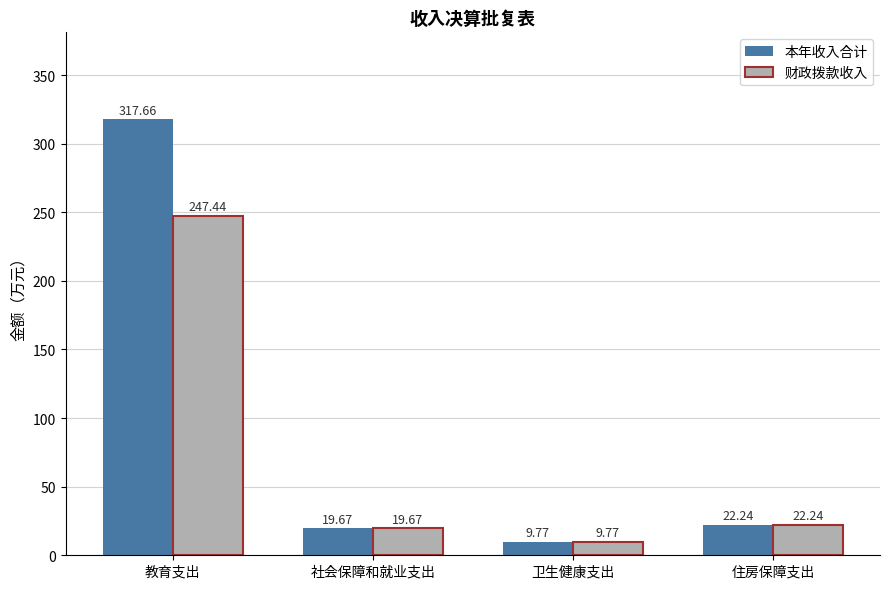

Where is 财政拨款收入 nearest to the value 128?

住房保障支出